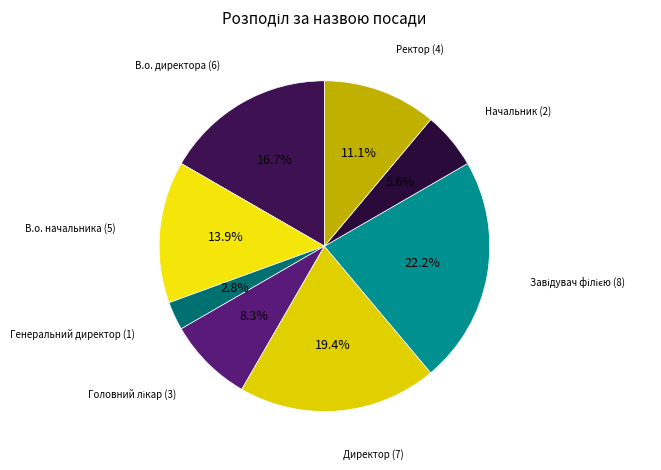

Which category has the smallest portion of the pie?

Генеральний директор